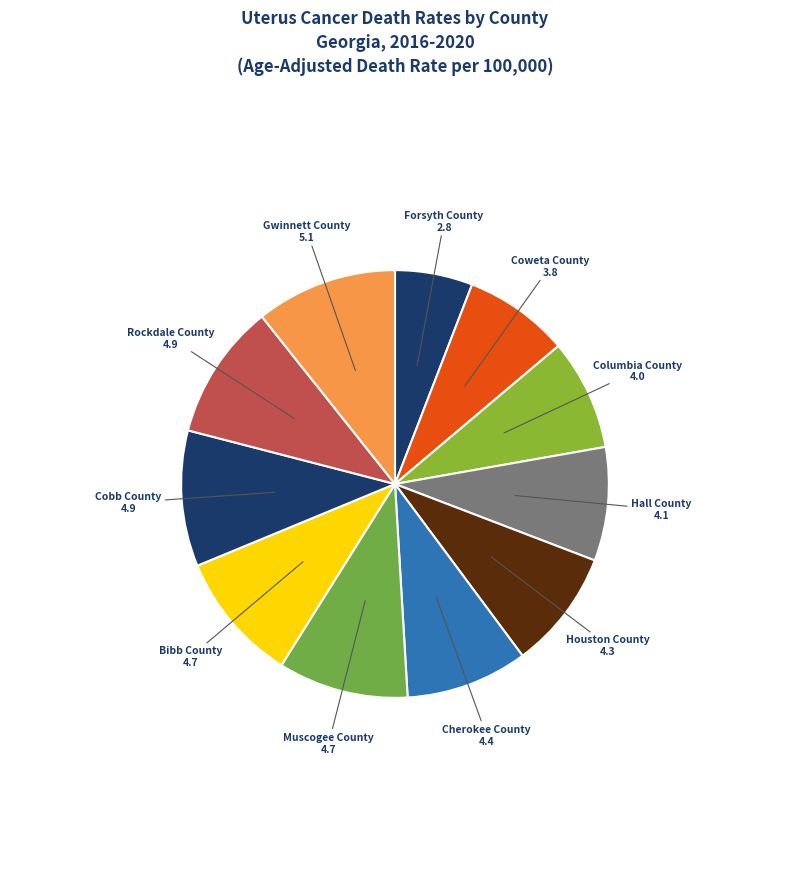

Is it true that Muscogee County is 10% of the pie?

True